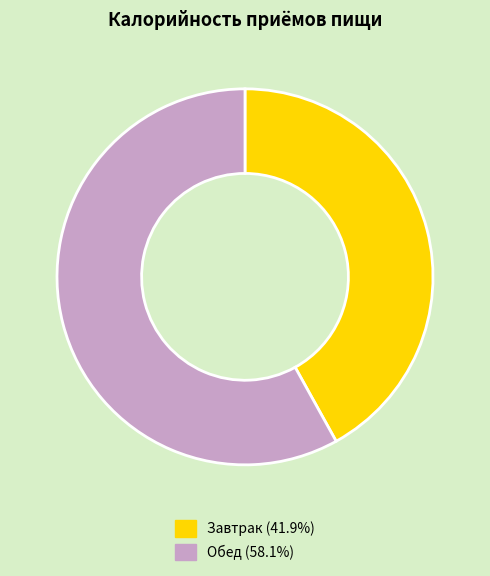

Rank the categories by value from lowest to highest.

Завтрак, Обед